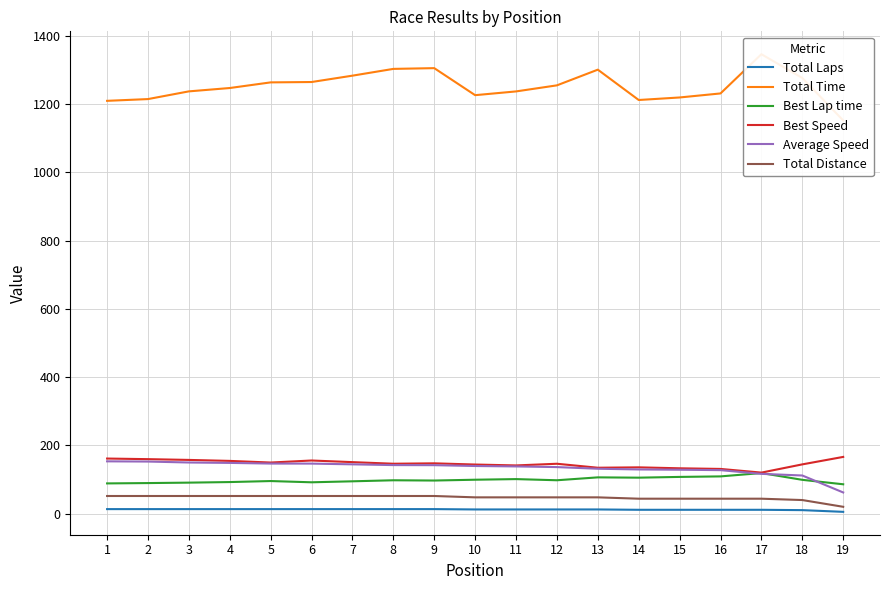

Which series has the largest total across all categories?

Total Time